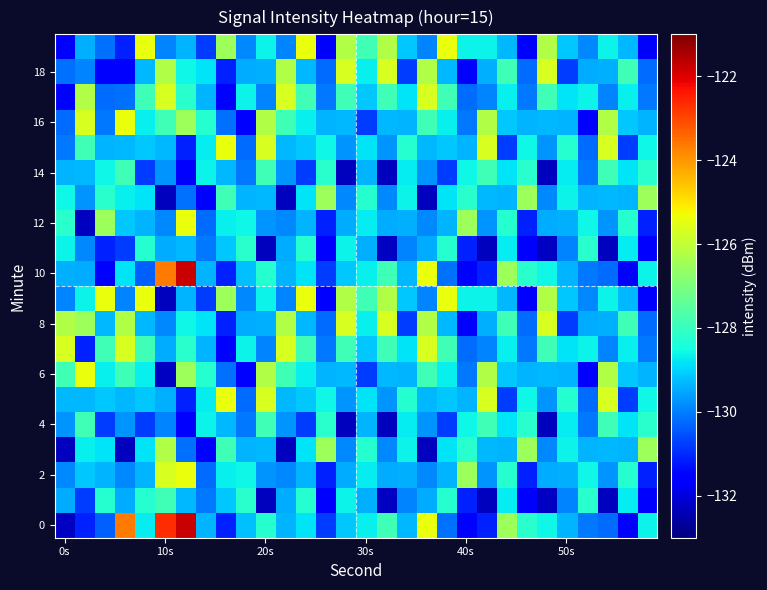

What is the greatest value displayed?

-121.8